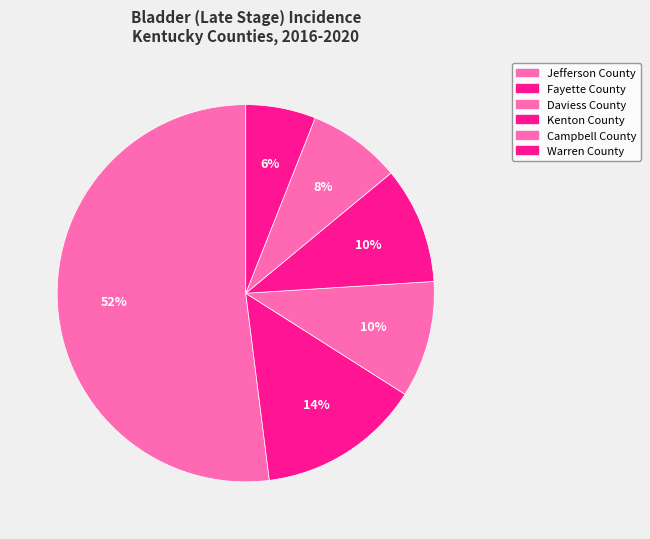

Count the number of slices in the pie.

6